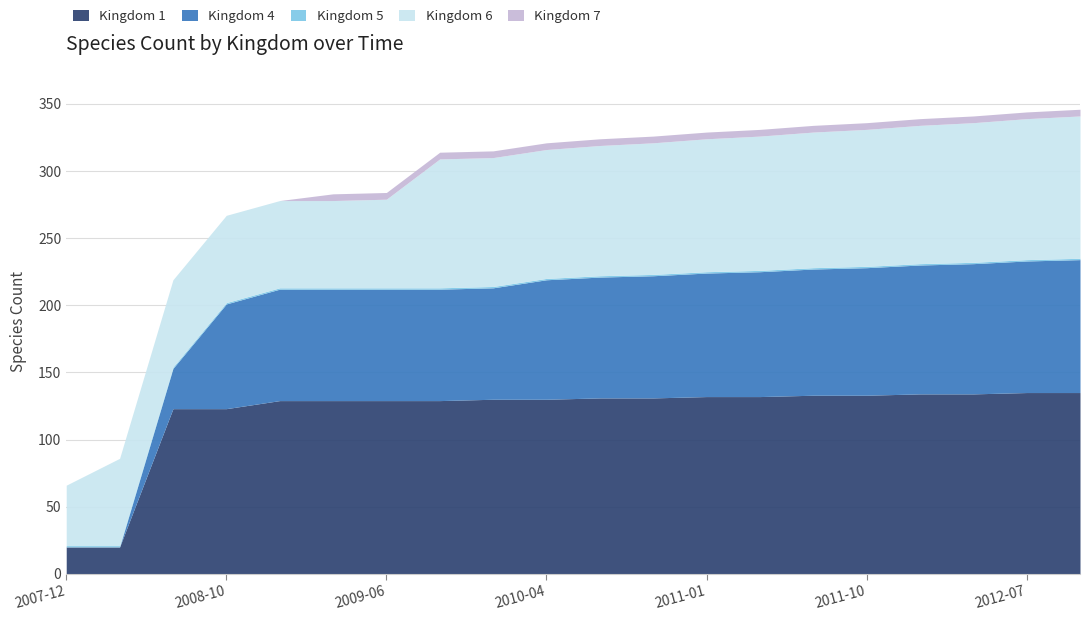

The value of Kingdom 6 at 2011-04-01 is 162. True or false?

False